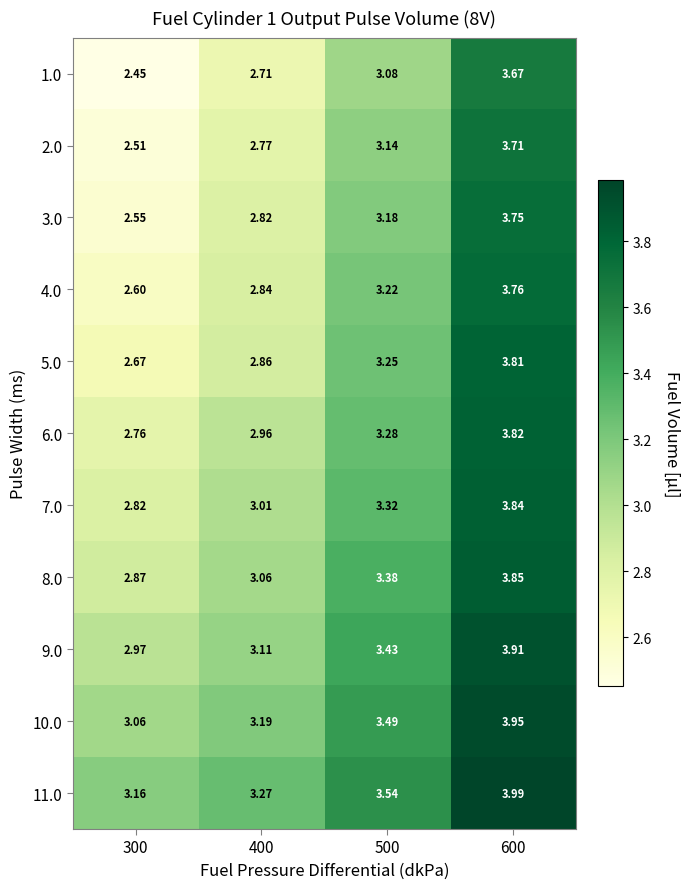

Is the value of 5.0 at 300 greater than the value of 8.0 at 600?

No